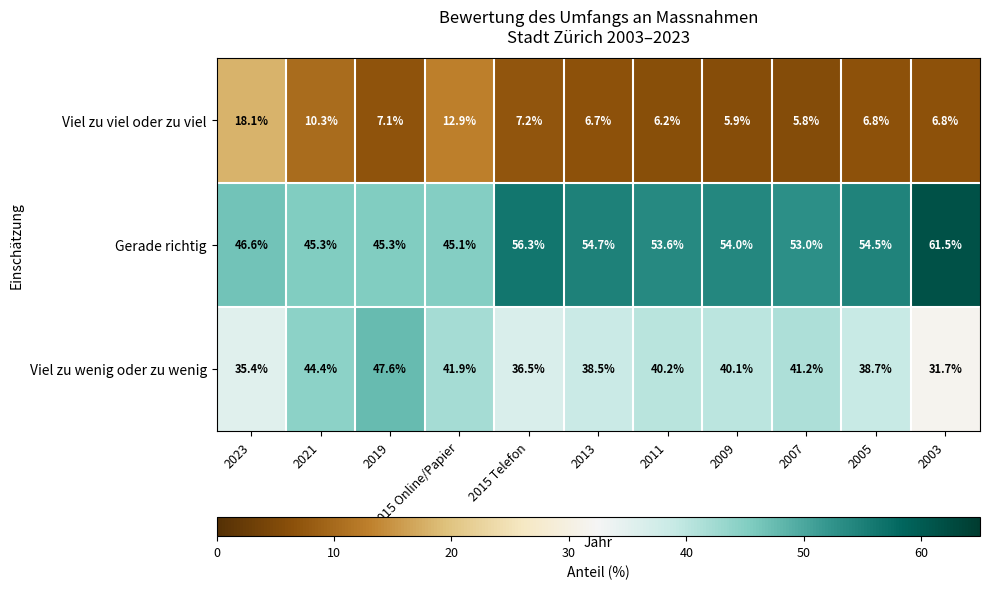

Which series has the widest spread of values?

Gerade richtig